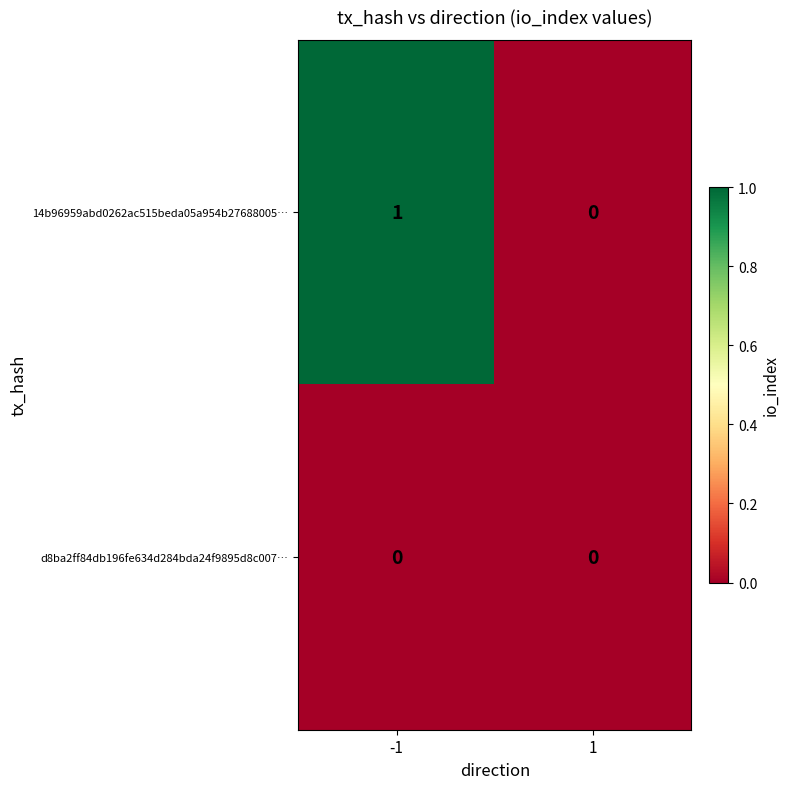

List the series in order of their overall mean, lowest first.

d8ba2ff84db196fe634d284bda24f9895d8c007…, 14b96959abd0262ac515beda05a954b27688005…